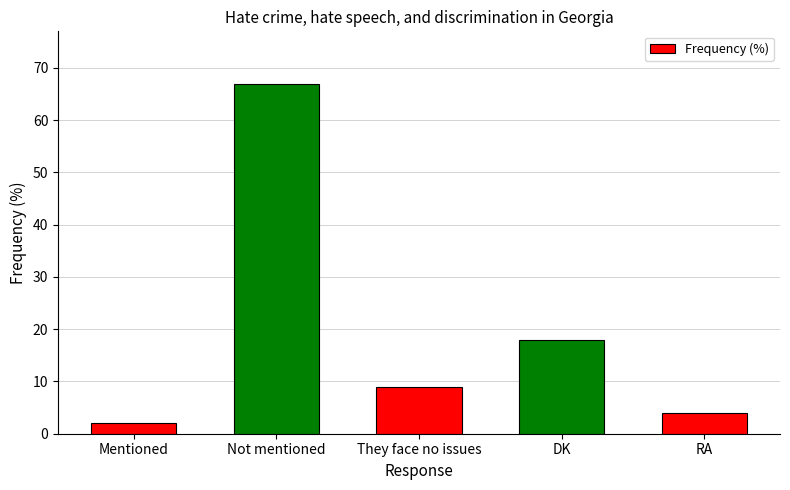

Which category has the highest value across all series?

Not mentioned